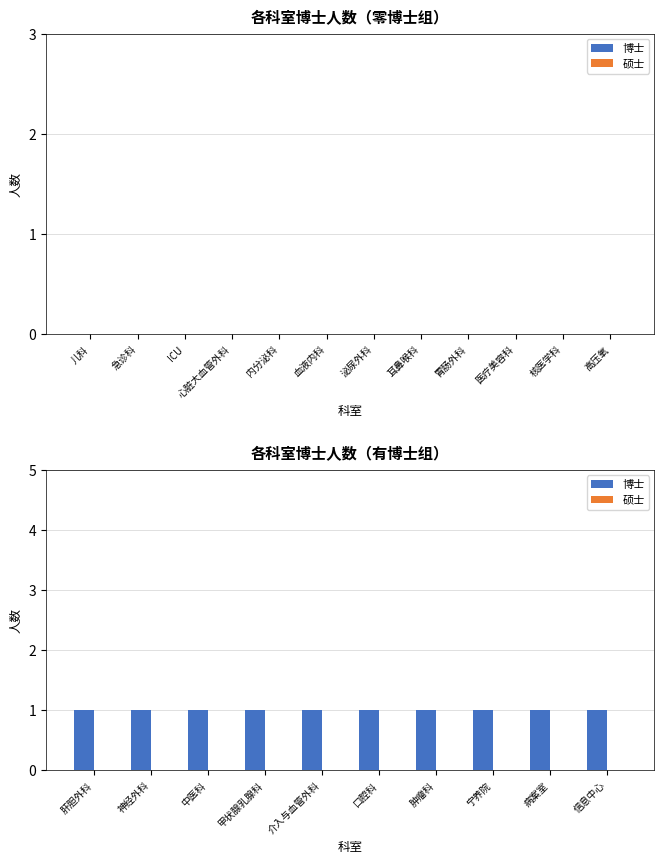

How many bars are there in total?

20